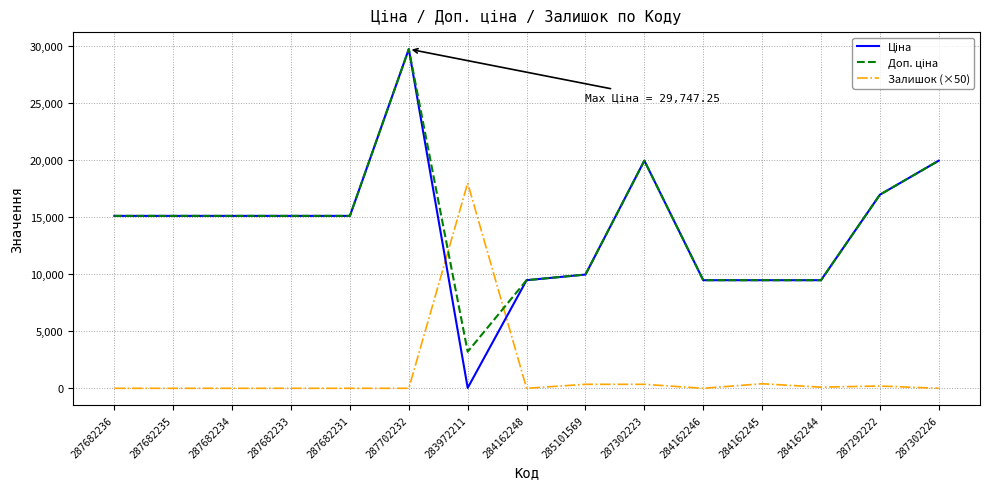

At which category is the sum across all series the highest?

287702232